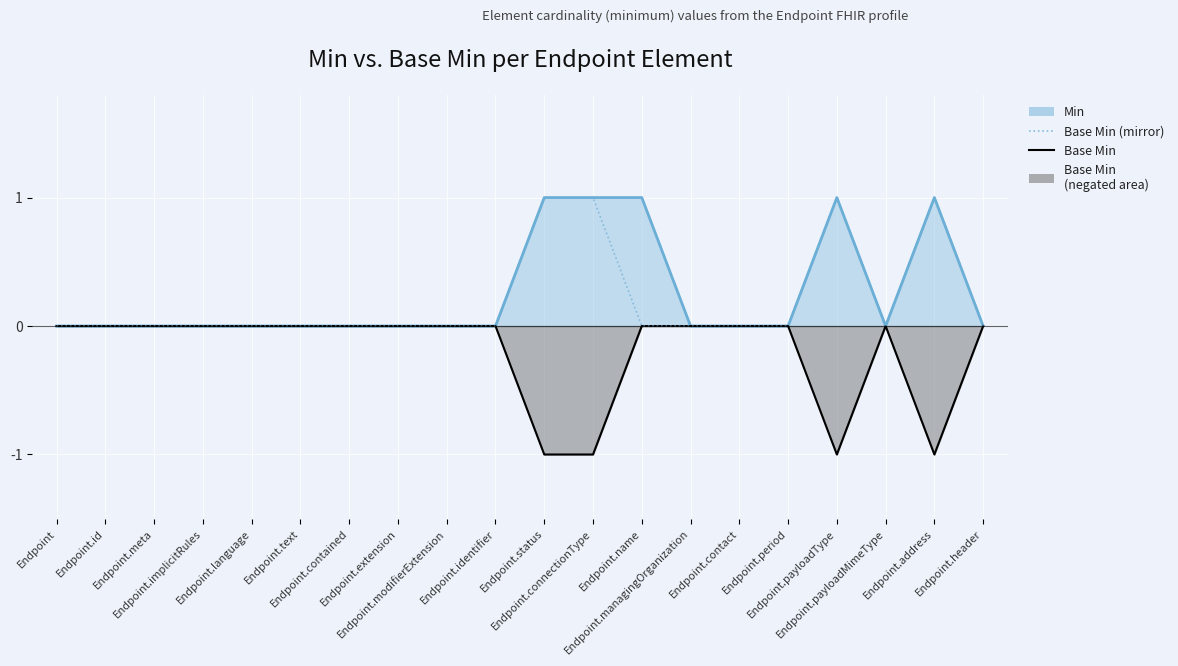

How many lines are shown in the chart?

3